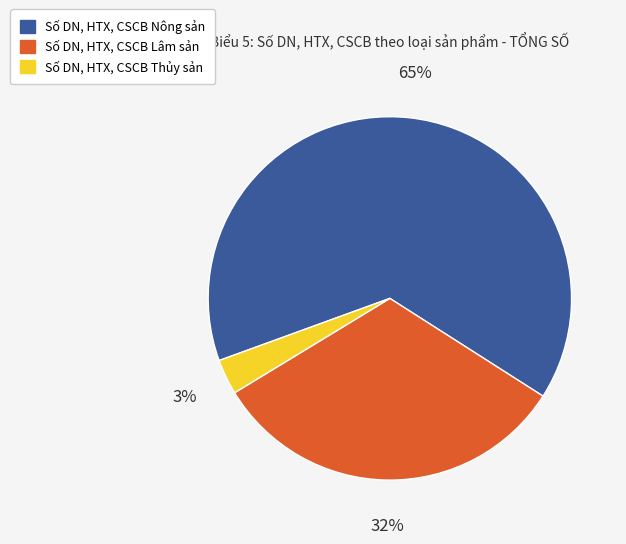

Rank the categories by value from lowest to highest.

Số DN, HTX, CSCB Thủy sản, Số DN, HTX, CSCB Lâm sản, Số DN, HTX, CSCB Nông sản